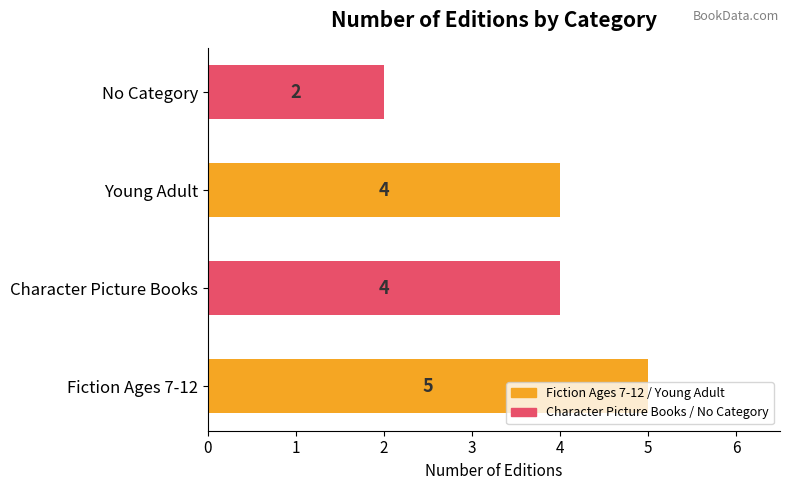

What is the ratio of the value at Young Adult to the value at Character Picture Books?

1.0